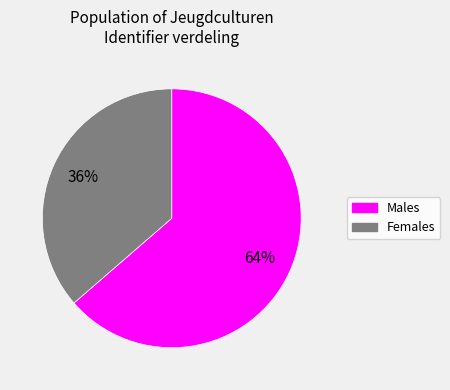

Combined, do Females and Males account for over 50%?

Yes